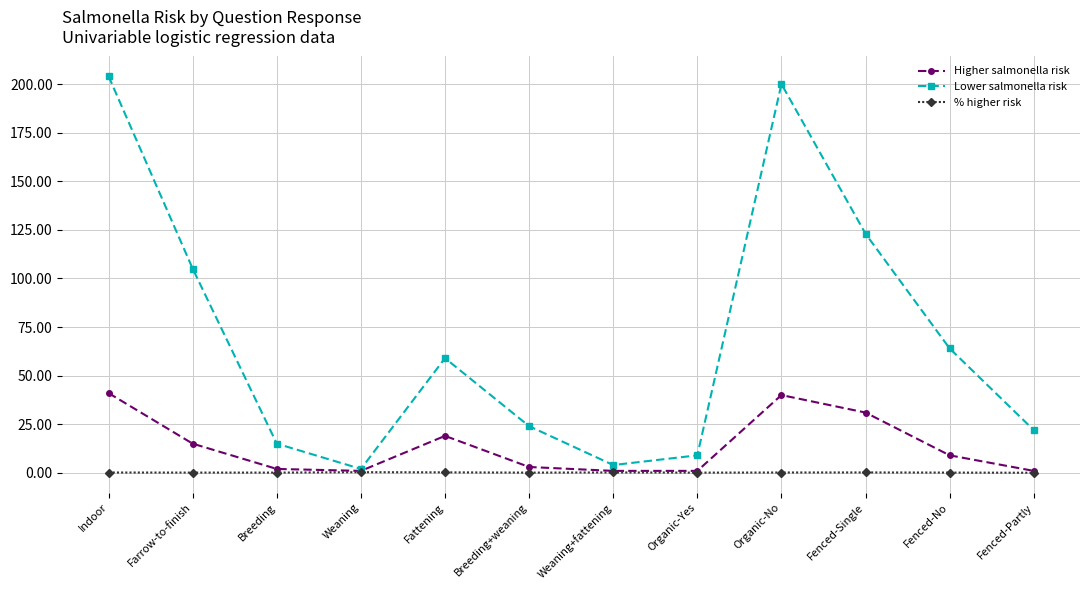

What position from the left is Weaning?

4